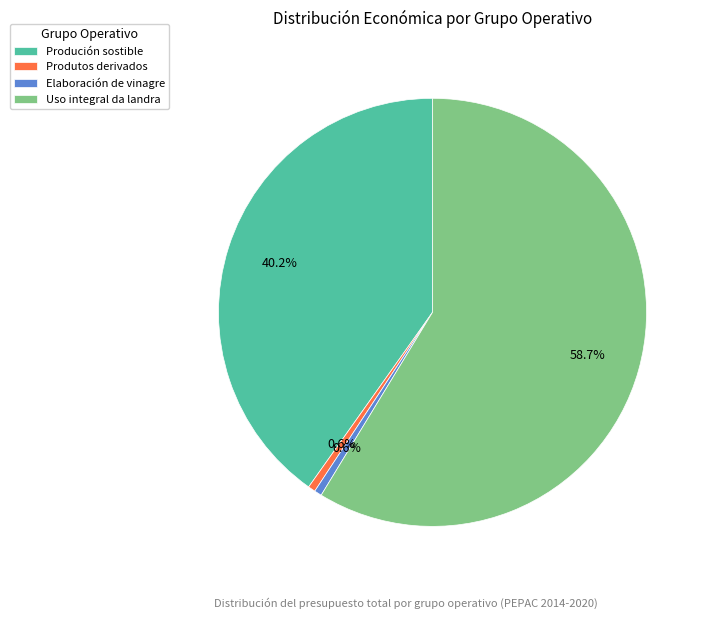

What portion of the pie excludes Produtos derivados?

99.4%